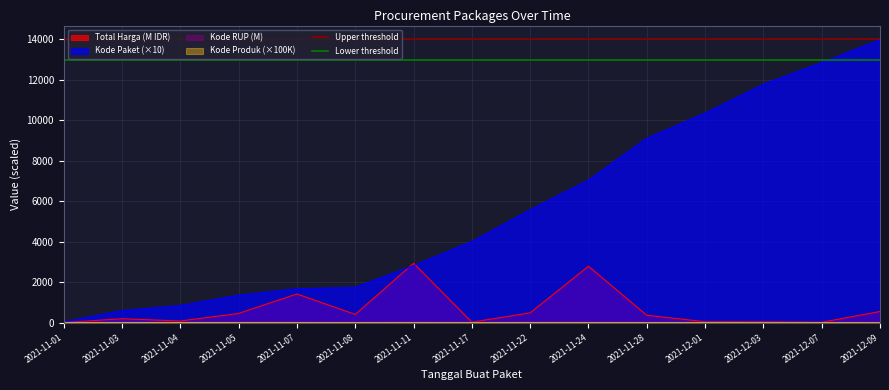

What is the highest value of the Kode Paket (×10) series?

13981.7